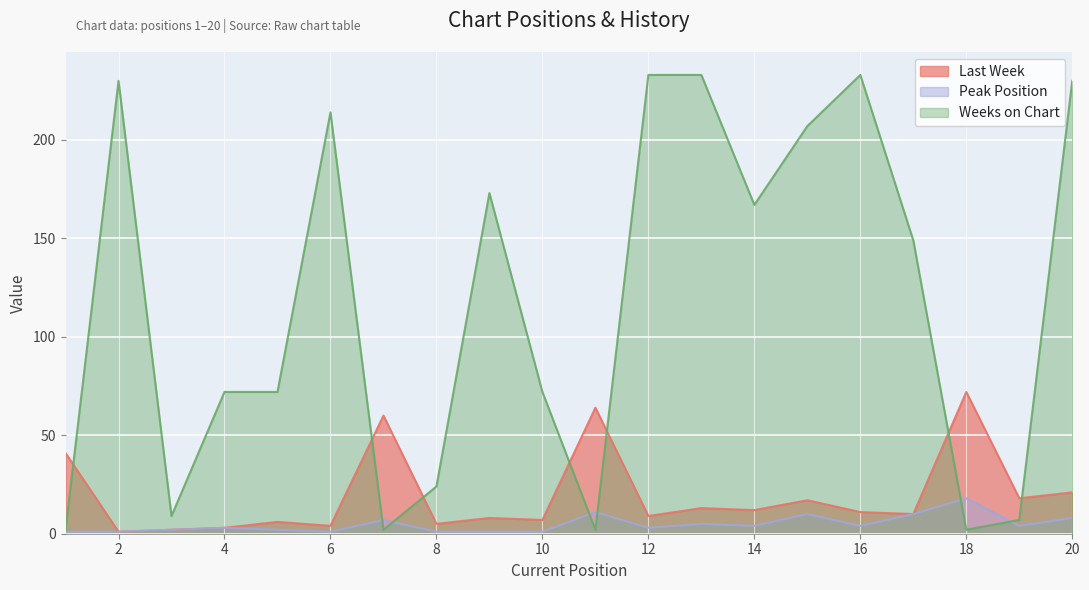

What is the minimum value for Weeks on Chart?

2